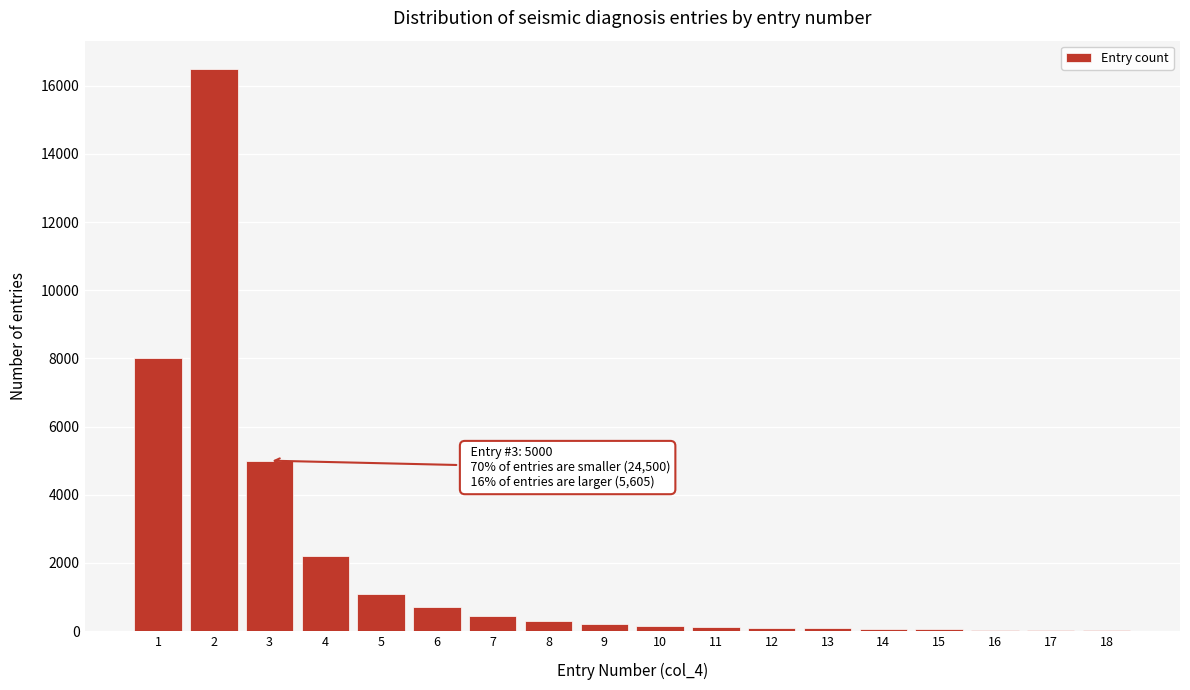

What is the sum of all values?

35105